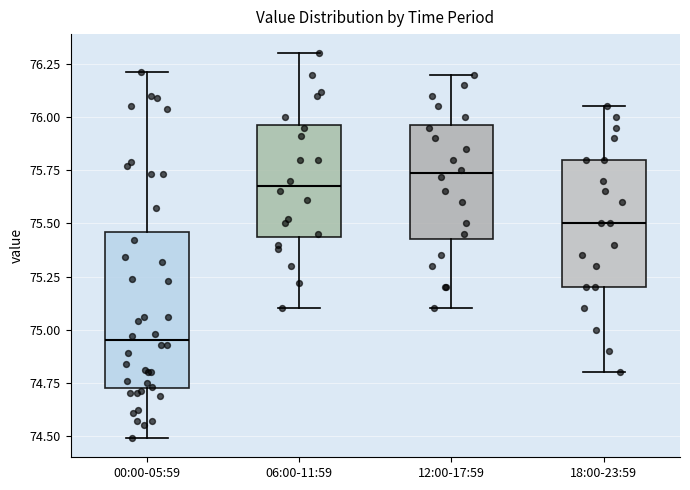

Which box has the lowest median line?

00:00-05:59